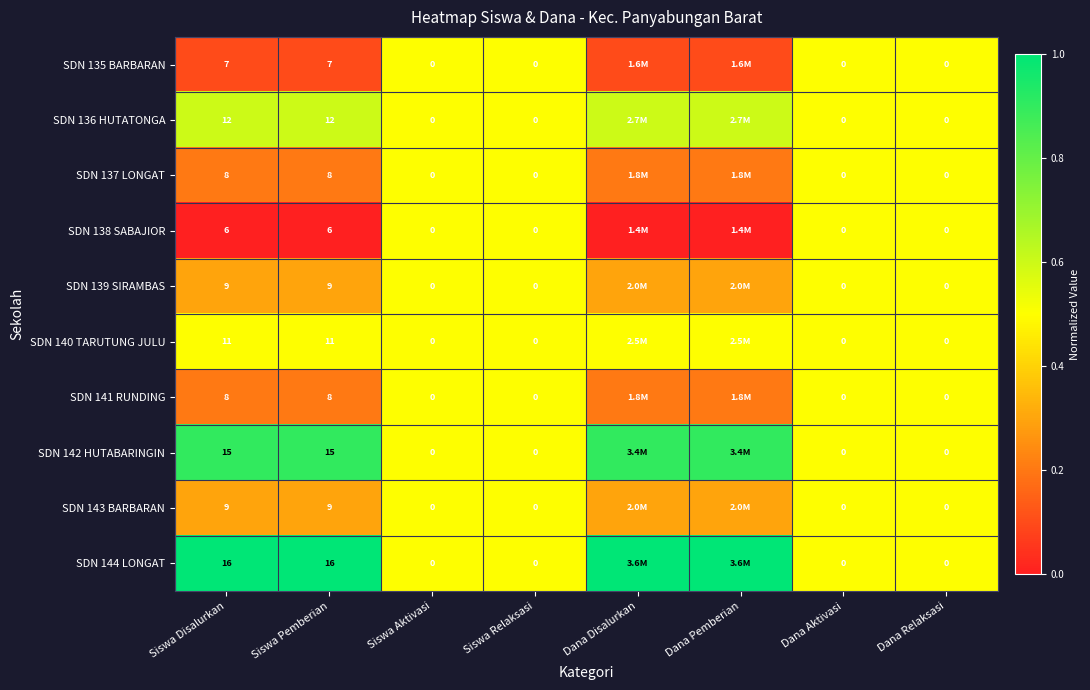

Is it true that SDN 137 LONGAT equals 8.0 at Siswa Pemberian?

True